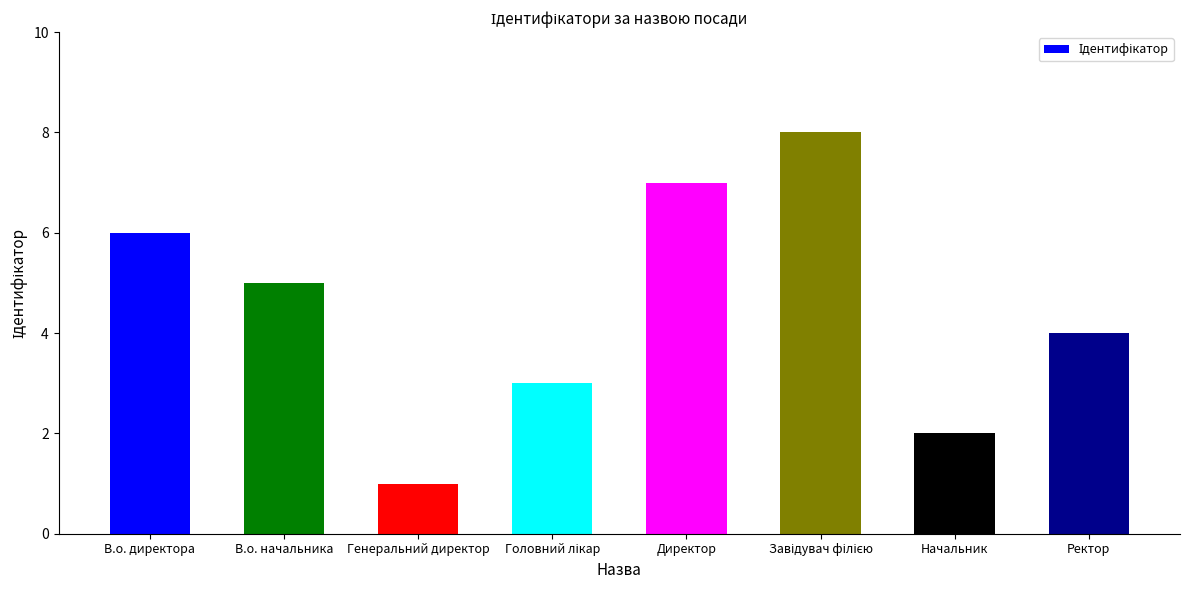

How many values are between 3 and 7?

5